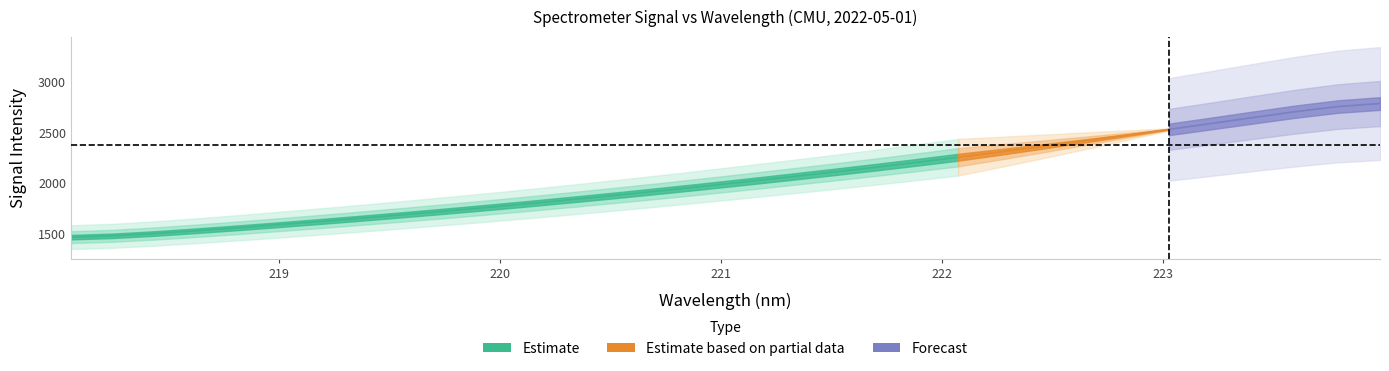

What is the maximum value shown in the chart?

2837.1